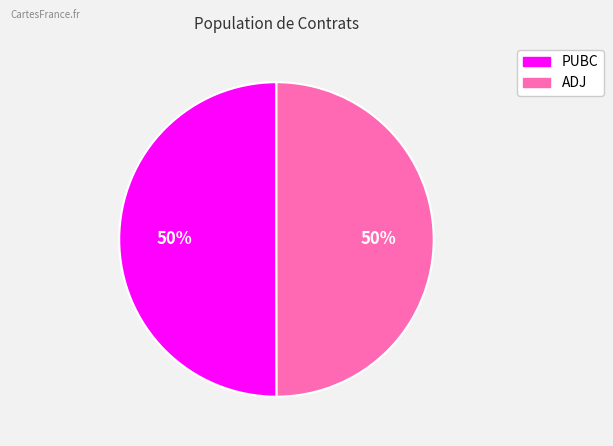

Combined, do ADJ and PUBC account for over 50%?

Yes